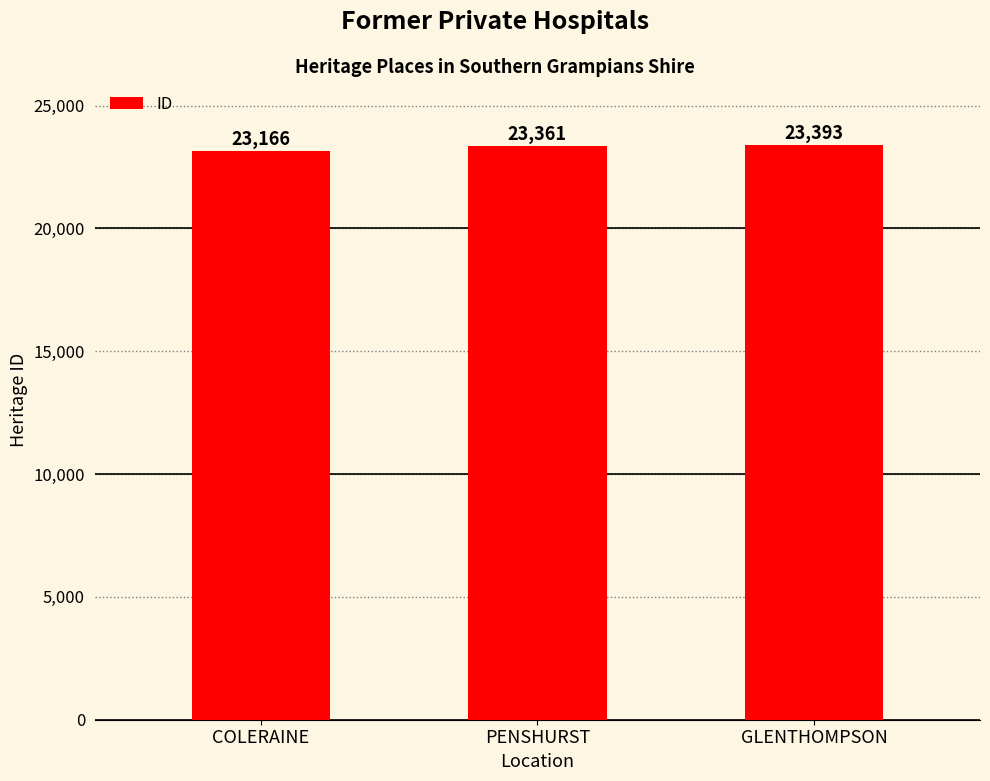

What is the greatest value displayed?

23393